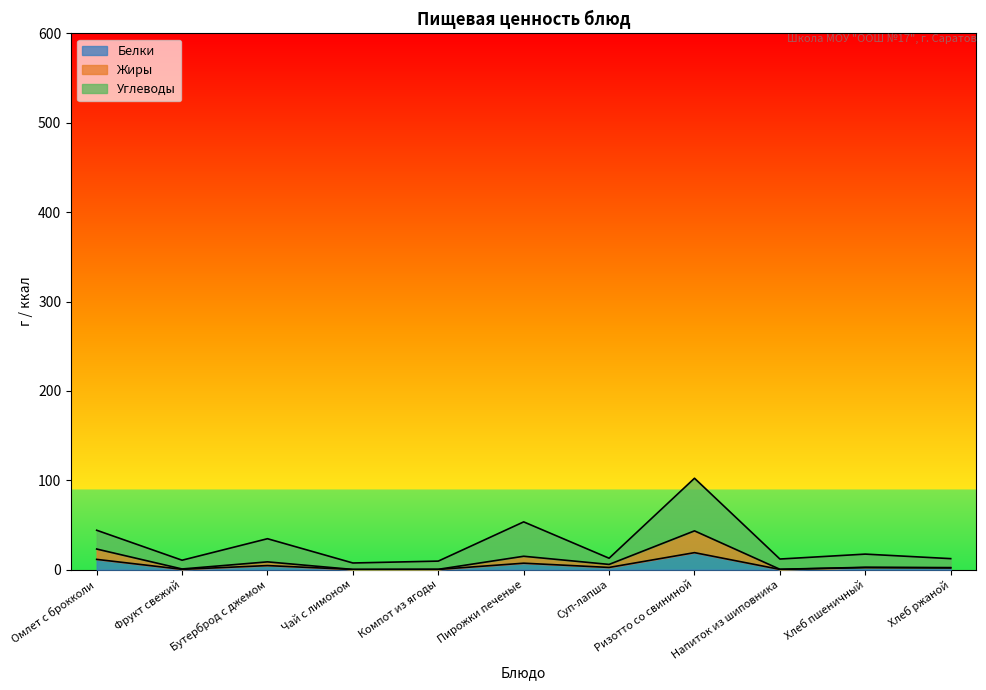

True or false: Калорийность and Белки intersect in this chart.

False